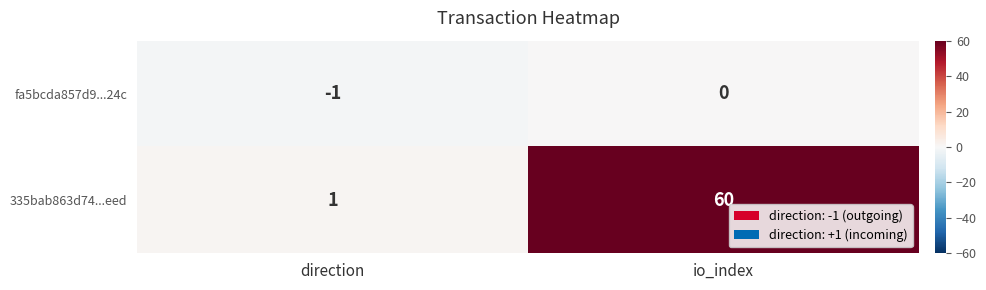

Which series has the largest total across all categories?

335bab863d74...eed